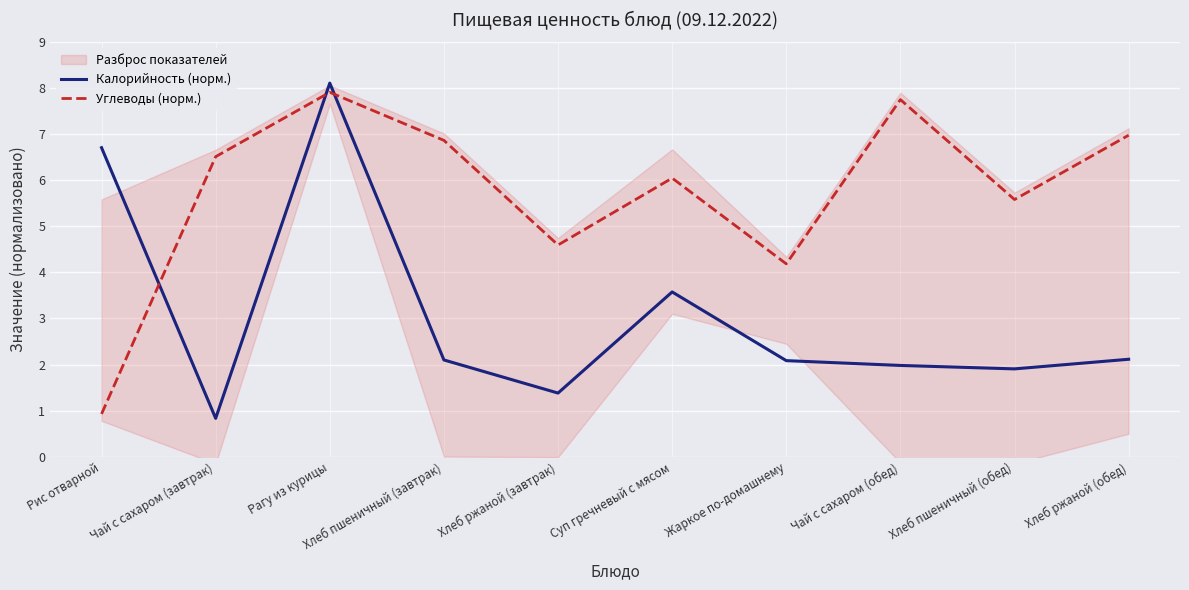

What is the total value across all series at Рагу из курицы?

16.0